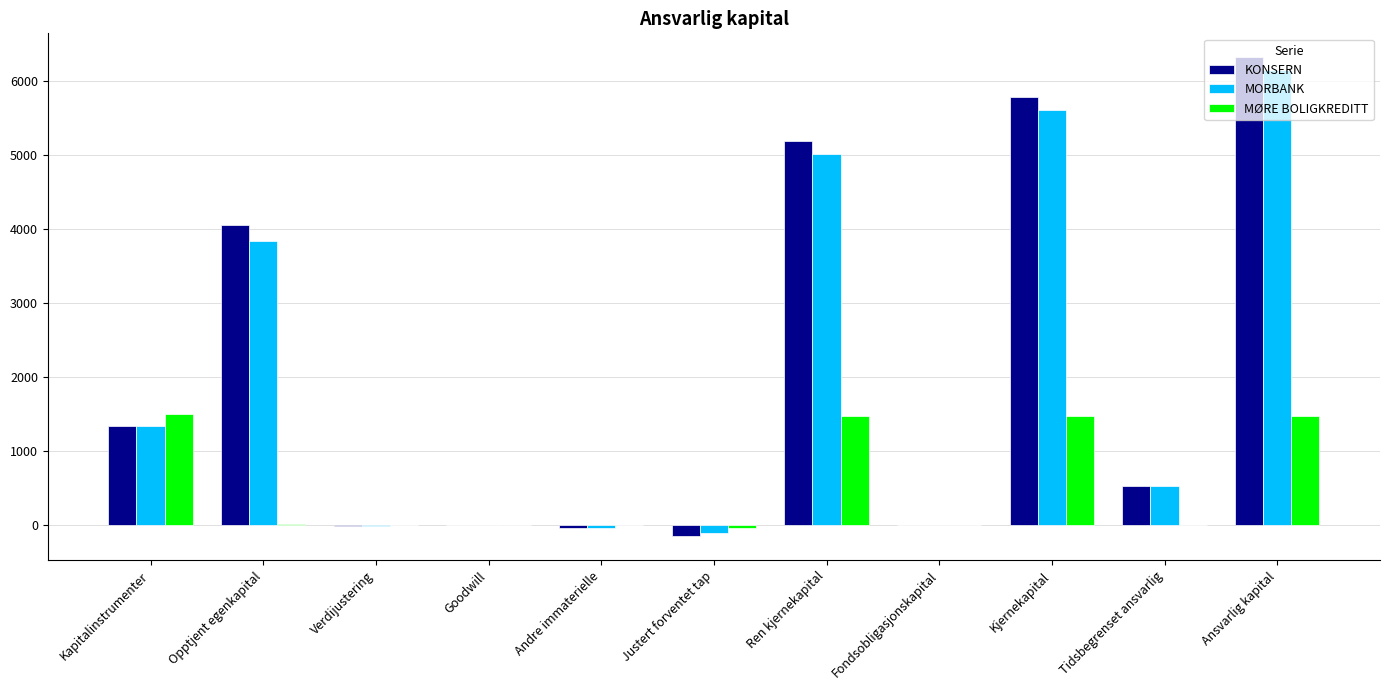

What is the sum of the MORBANK values at Justert forventet tap and Kjernekapital?

5503